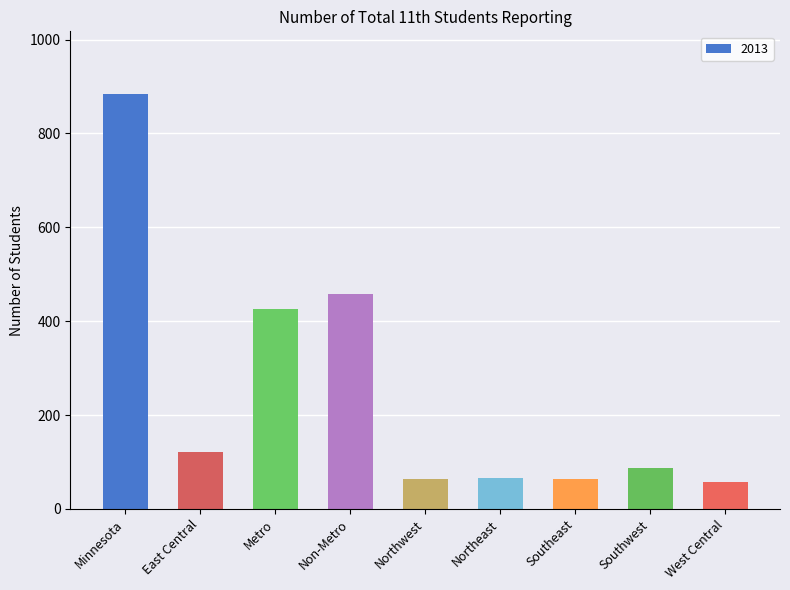

At which label does the data first exceed 86?

Minnesota